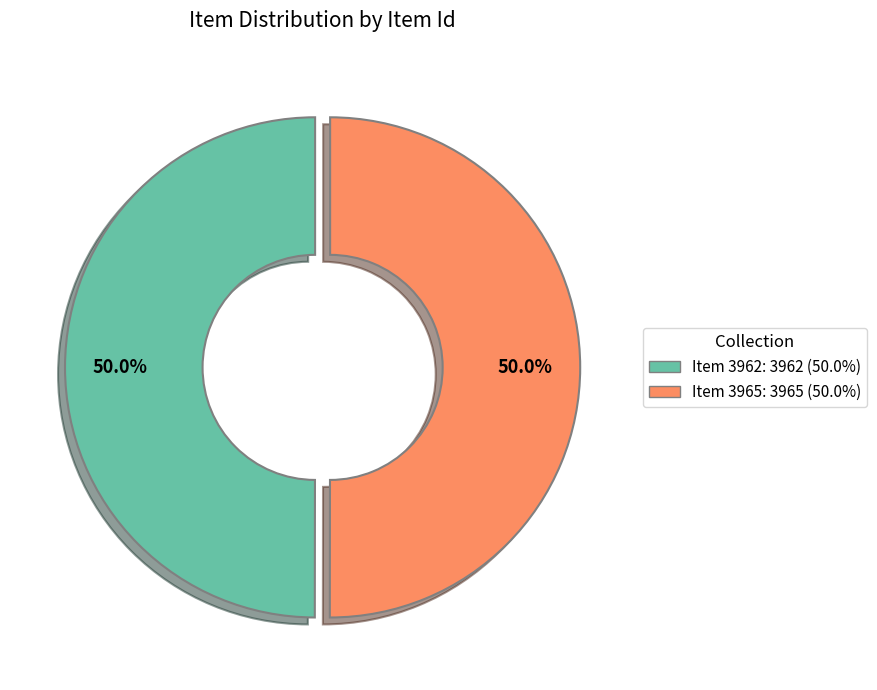

Count the number of slices in the pie.

2